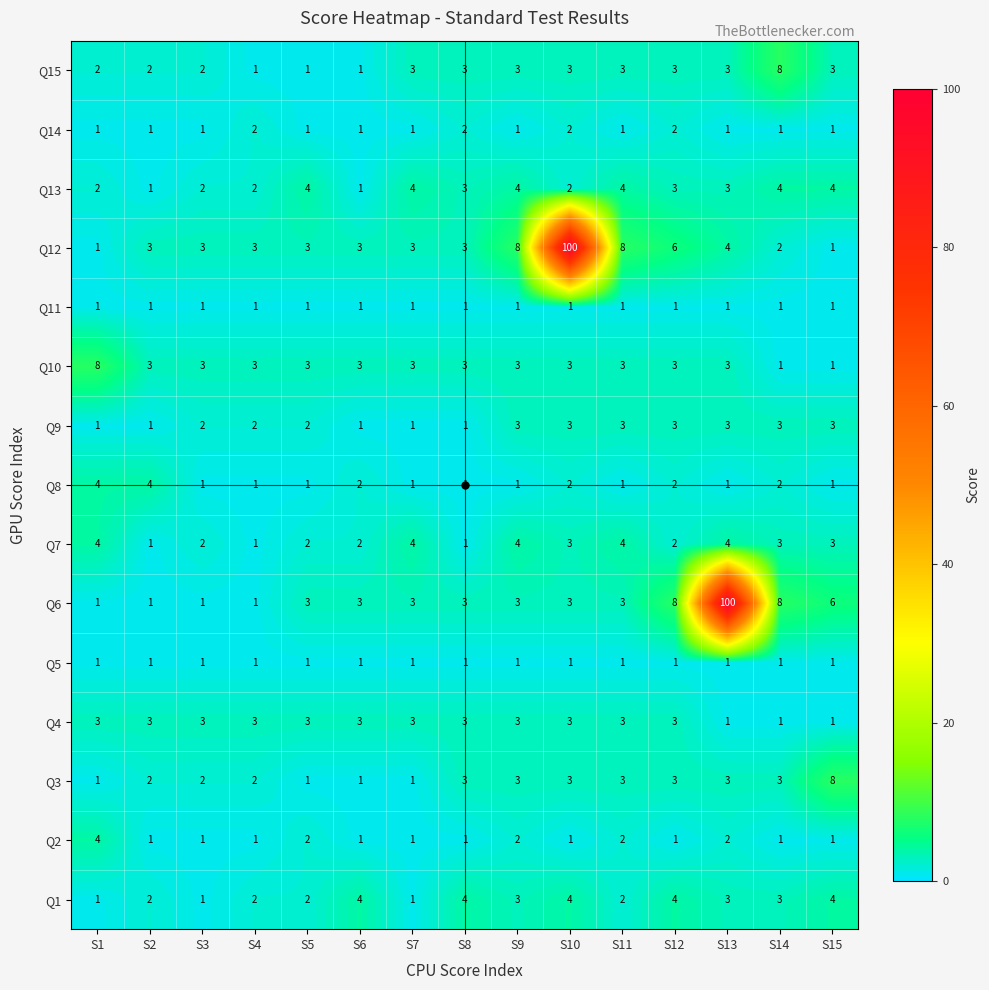

How many distinct data groups are displayed?

15